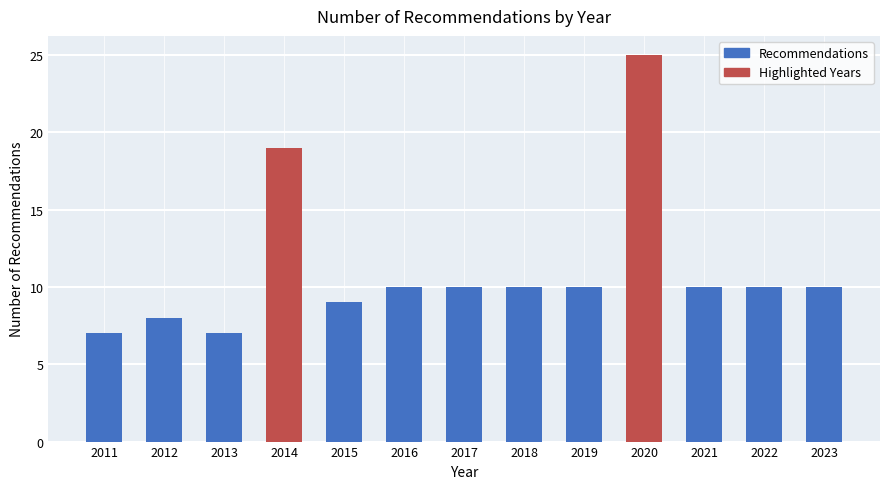

Reading left to right, list all the values displayed in this chart.

7	8	7	19	9	10	10	10	10	25	10	10	10